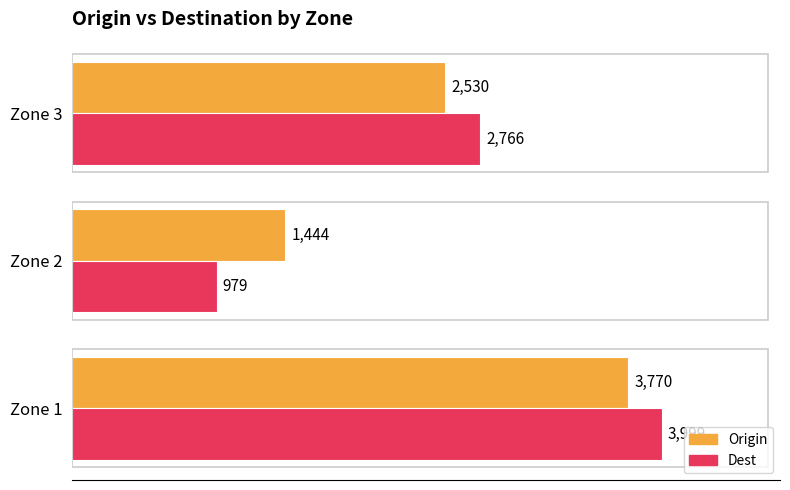

Rank the categories by Dest value from lowest to highest.

Zone 2, Zone 3, Zone 1